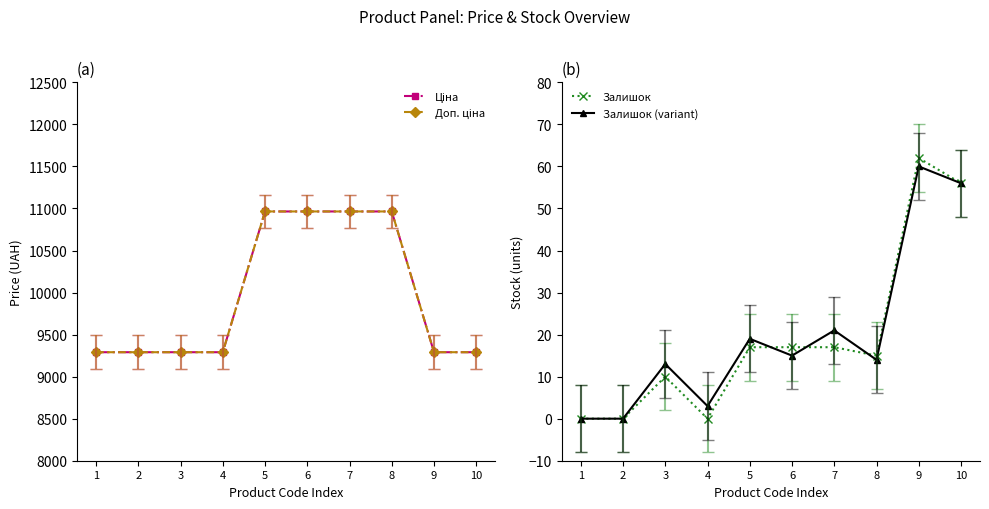

Does the chart have visible grid lines?

No